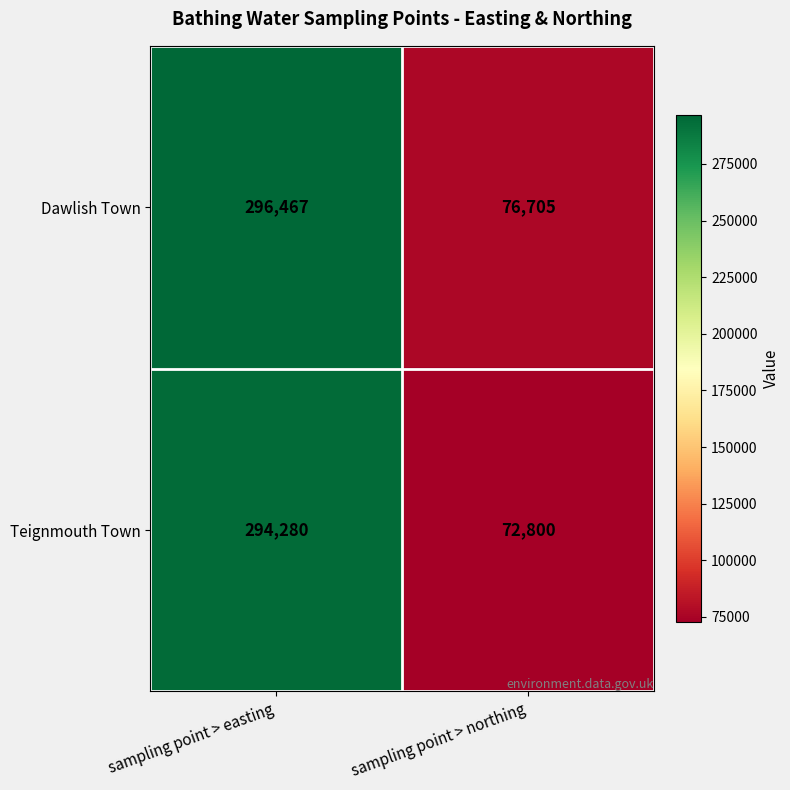

What is the sum of the Dawlish Town values at sampling point > easting and sampling point > northing?

373172